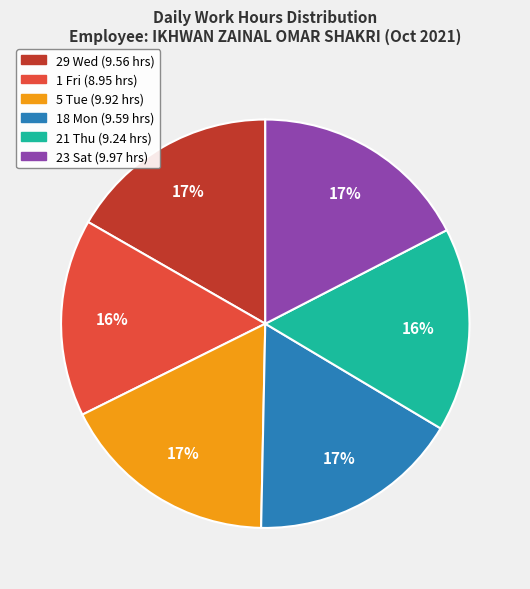

What is the ratio of the value at 18 Mon to the value at 5 Tue?

1.0